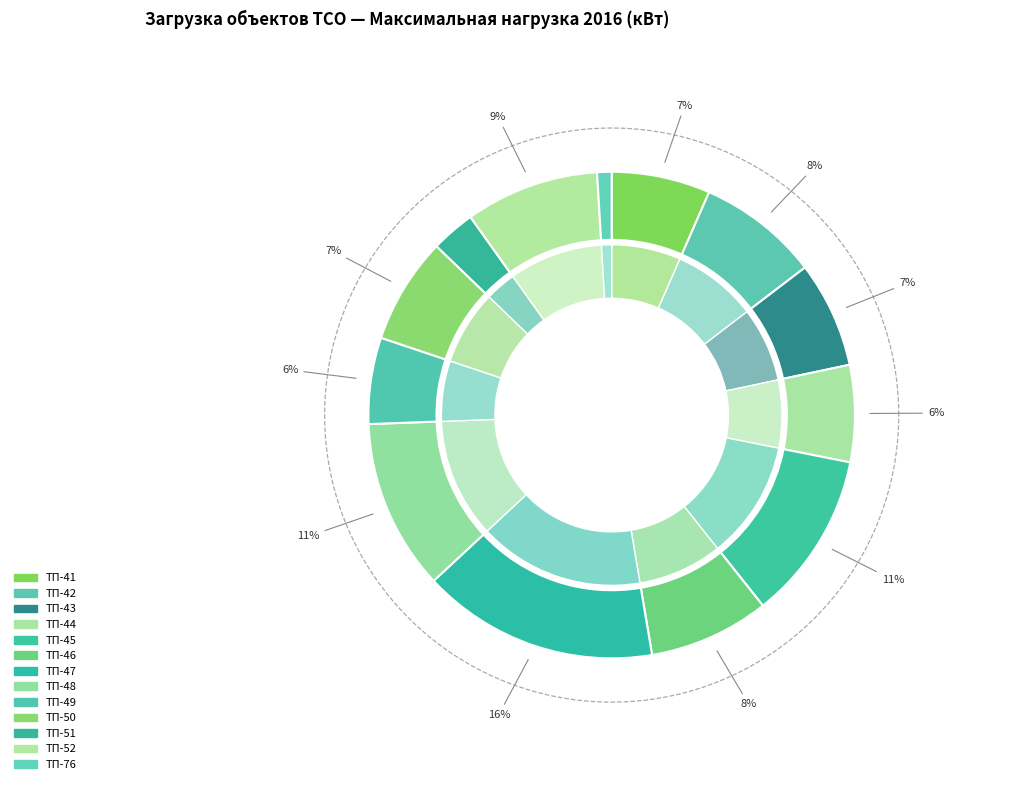

To the nearest percent, what is the average slice percentage?

8%